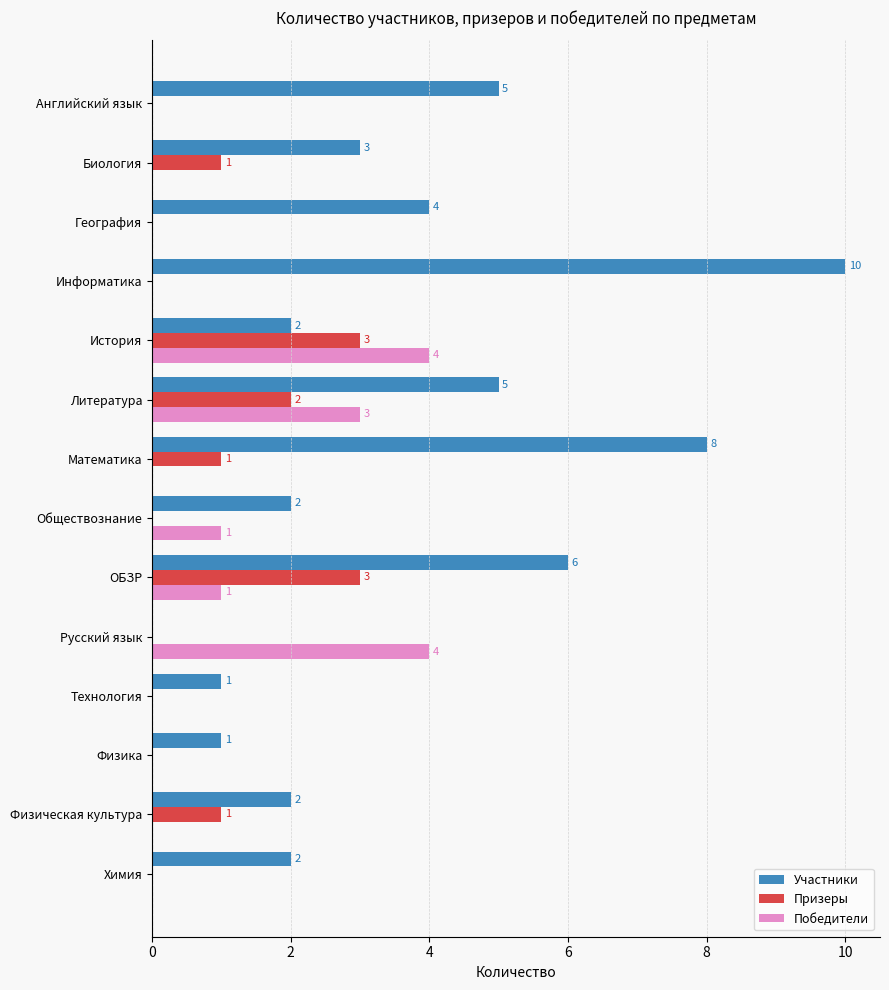

What value does the Победители series have at История?

4